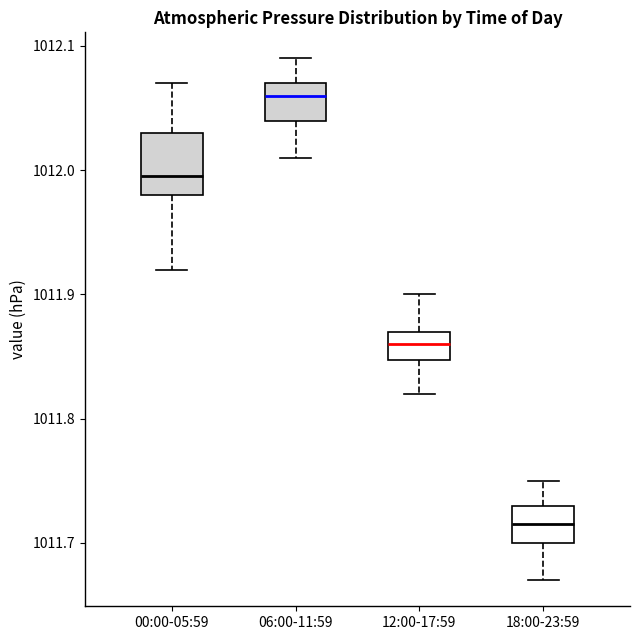

Where does the median line of the box for 00:00-05:59 sit on the y-axis? The values are not printed on the chart, so give them approximately, as read against the axis.

1012.00